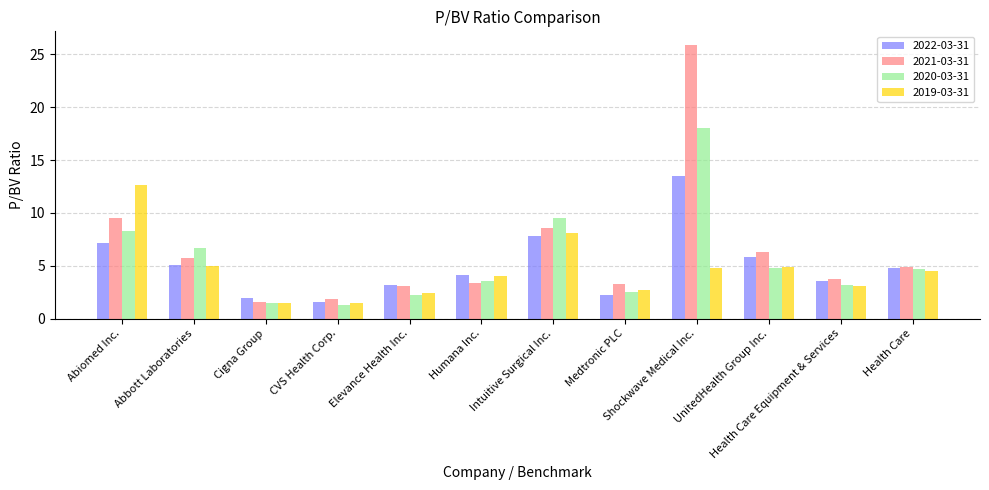

Between Abbott Laboratories and Elevance Health Inc., which series saw the biggest shift?

2020-03-31